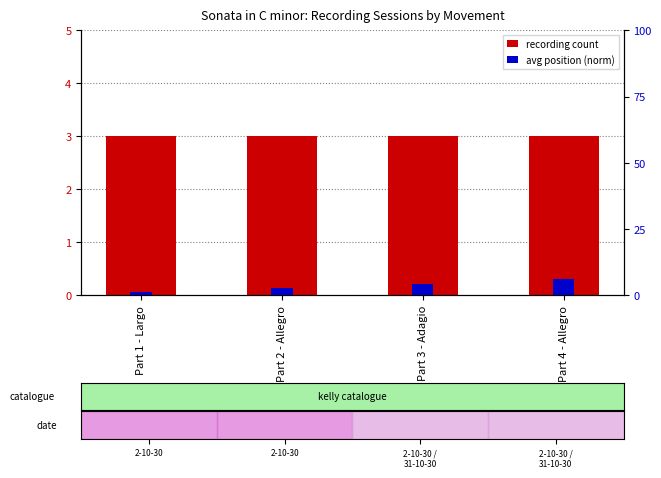

What is the value of the recording count bar at the 1st from the left?

3.0